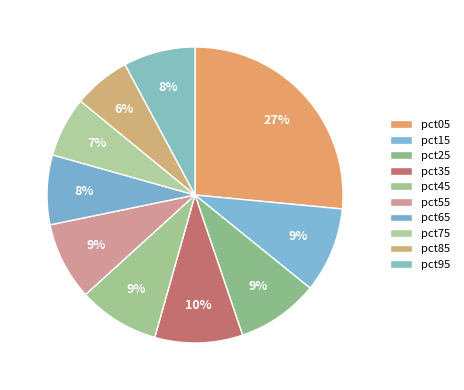

To the nearest percent, what portion does pct25 represent?

9%